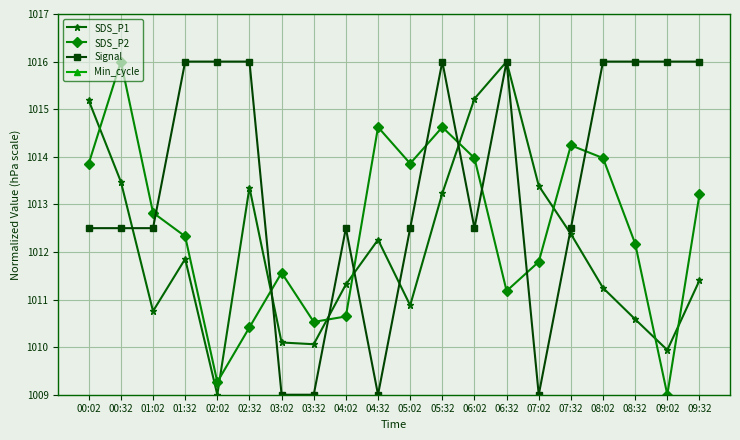

What is the total value across all series at 09:32?

3040.6